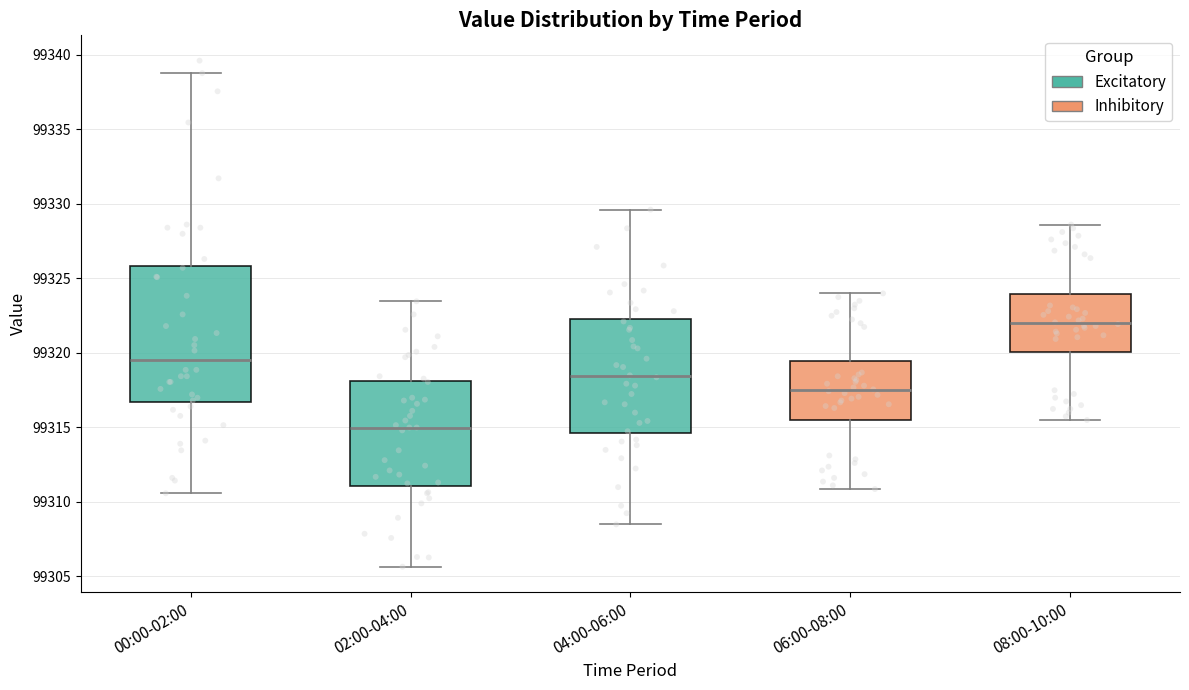

Reading left to right, transcribe this box plot: for each box, give where its median line is, the range the box spans, and where its two whiskers end, as read against the y-axis. The values are not printed on the chart, so give them approximately, as read against the axis.

00:00-02:00: median 99319.5, box 99316.5 to 99326.0, whiskers 99310.5 to 99339.0
02:00-04:00: median 99315.0, box 99311.0 to 99318.0, whiskers 99305.5 to 99323.5
04:00-06:00: median 99318.5, box 99314.5 to 99322.5, whiskers 99308.5 to 99329.5
06:00-08:00: median 99317.5, box 99315.5 to 99319.5, whiskers 99311.0 to 99324.0
08:00-10:00: median 99322.0, box 99320.0 to 99324.0, whiskers 99315.5 to 99328.5